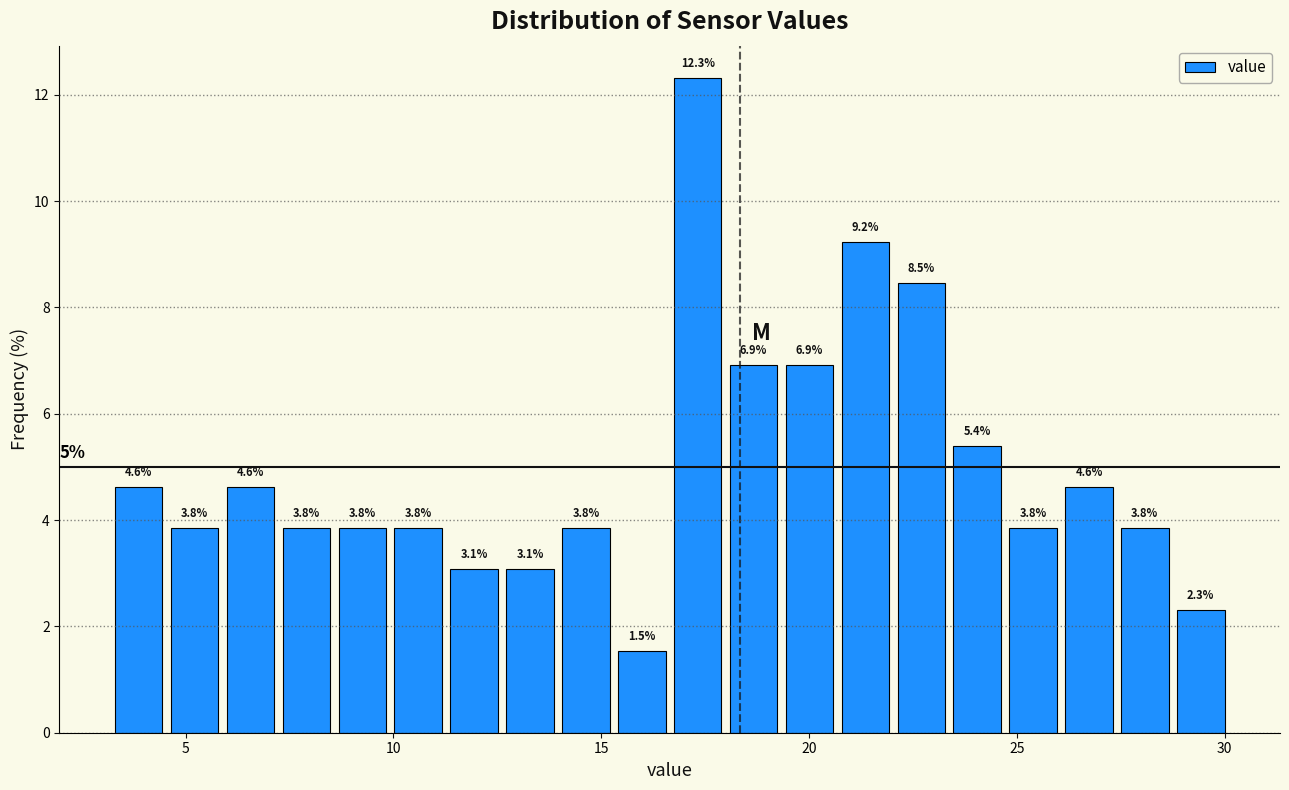

Around what value on the x-axis is the tallest bar? Give the approximate position of its centre, as read against the axis.

17.5